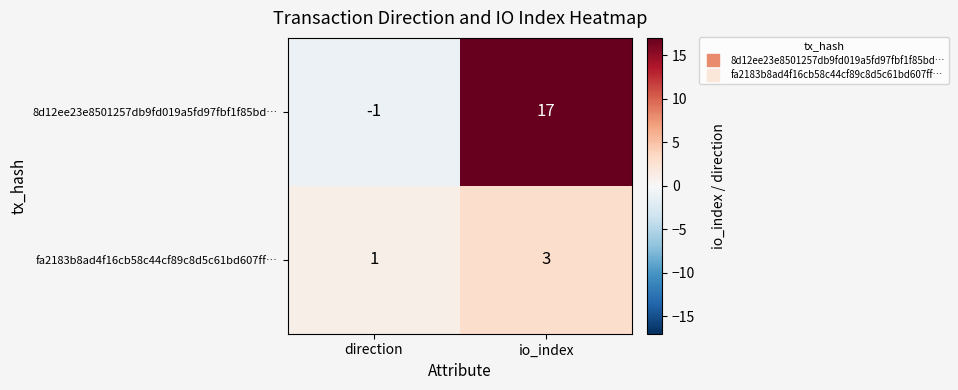

At which category does the chart reach its minimum across all series?

direction